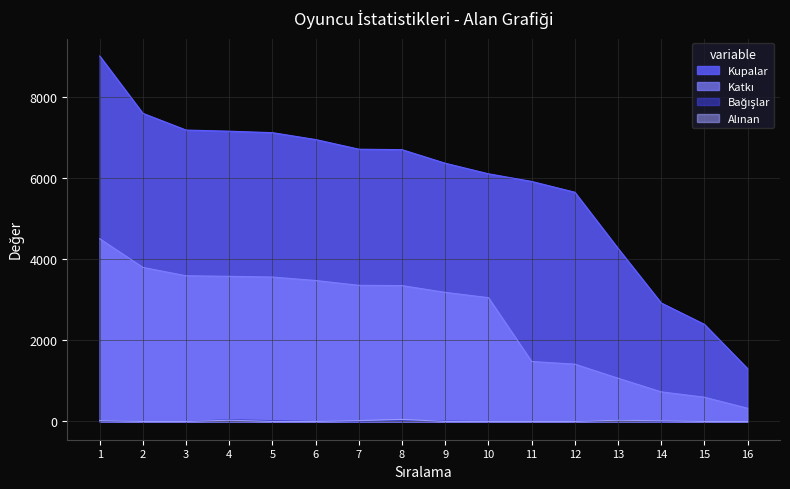

The Bağışlar series shows 0 at 11. True or false?

True